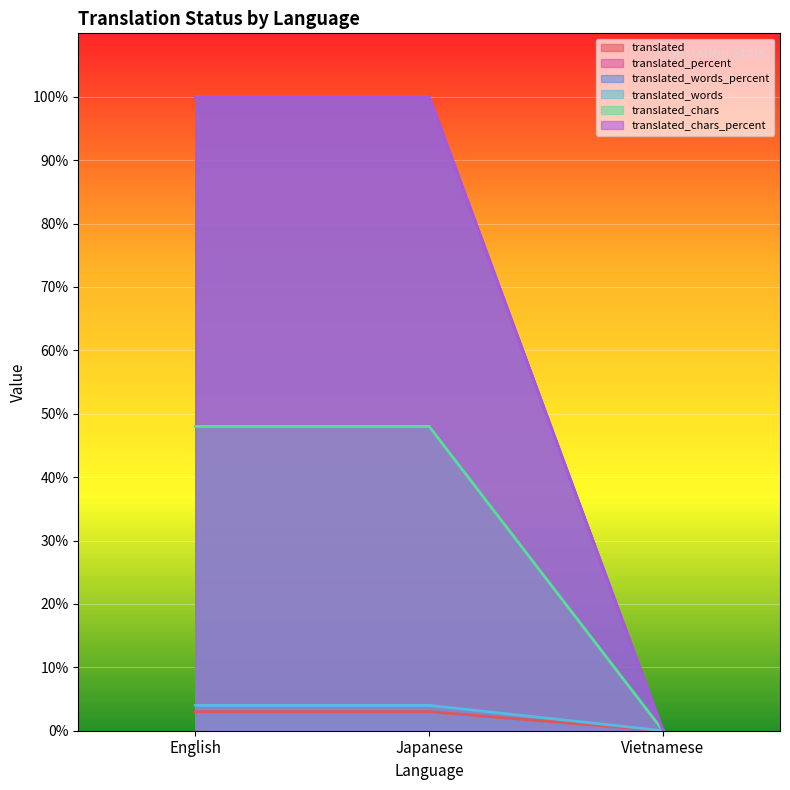

What is the difference between the maximum and minimum values in the translated_chars_percent series?

100